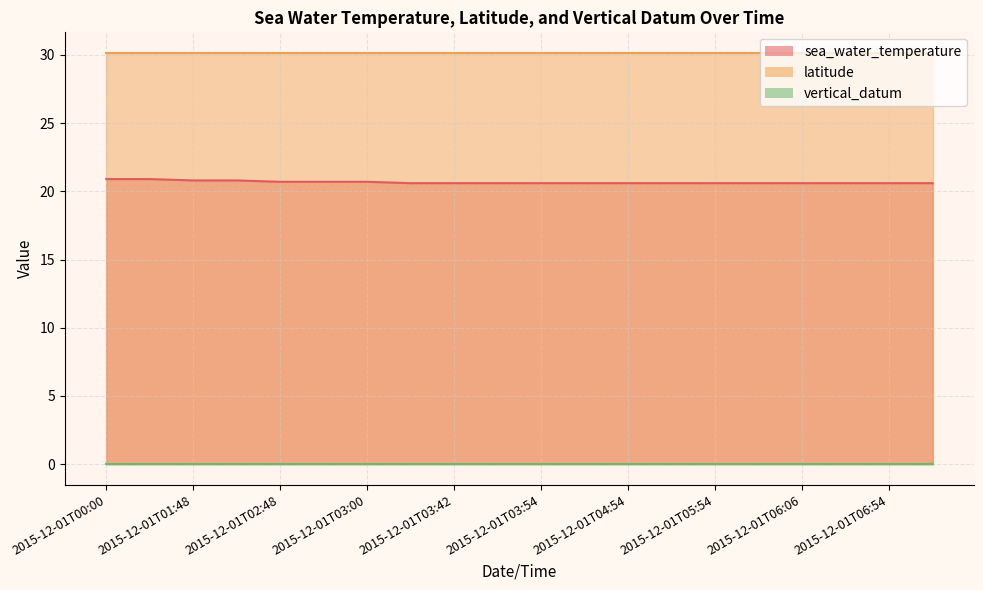

Reading right to left, what are all the values shown in this chart?

sea_water_temperature: 20.6	20.6	20.6	20.6	20.6	20.6	20.6	20.6	20.6	20.6	20.6	20.6	20.6	20.7	20.7	20.7	20.8	20.8	20.9	20.9
latitude: 30.2	30.2	30.2	30.2	30.2	30.2	30.2	30.2	30.2	30.2	30.2	30.2	30.2	30.2	30.2	30.2	30.2	30.2	30.2	30.2
vertical_datum: 0.0	0.0	0.0	0.0	0.0	0.0	0.0	0.0	0.0	0.0	0.0	0.0	0.0	0.0	0.0	0.0	0.0	0.0	0.0	0.0